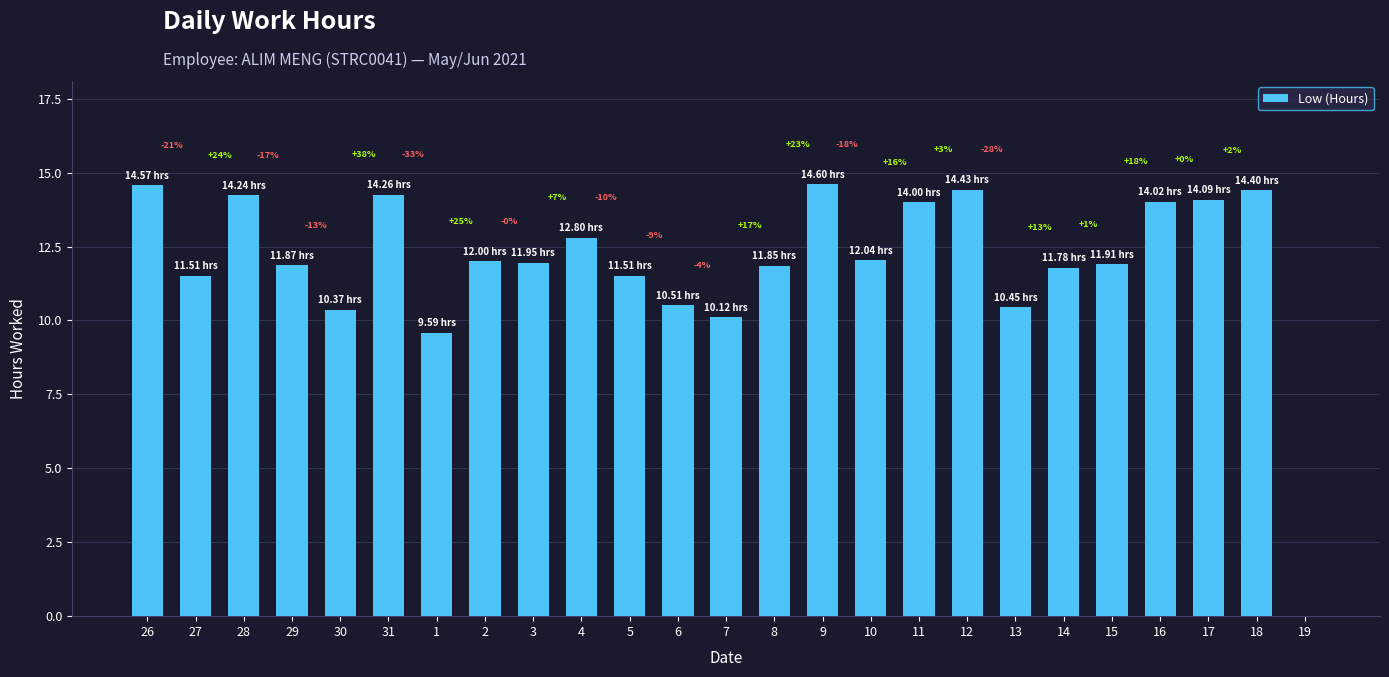

What is the change in value from 8 to 12?

+2.6